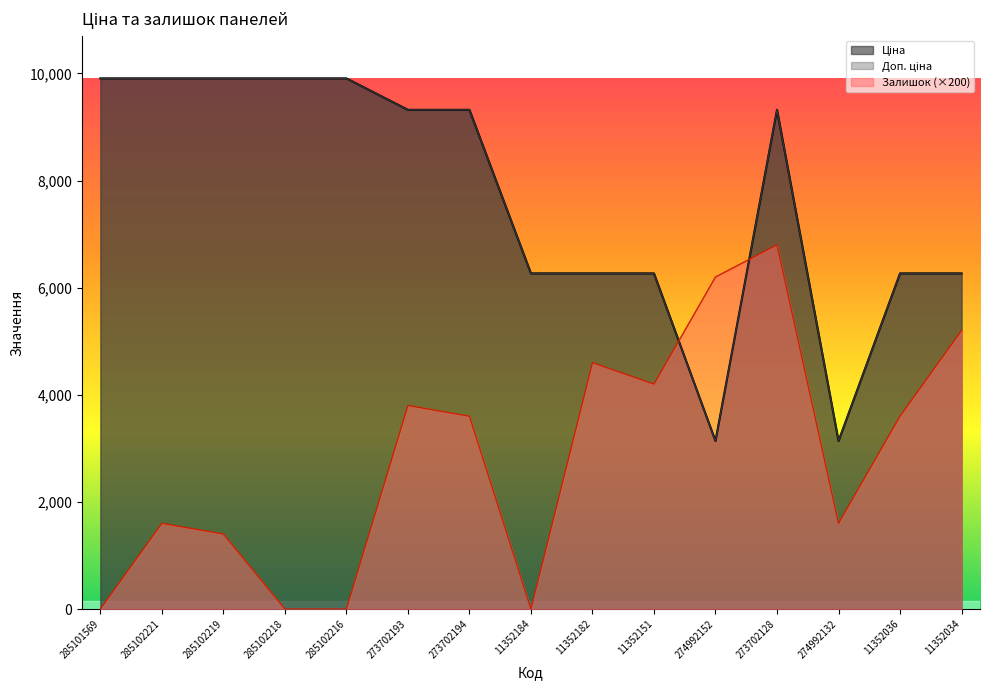

Between 273702193 and 274992132, which series saw the biggest shift?

Ціна